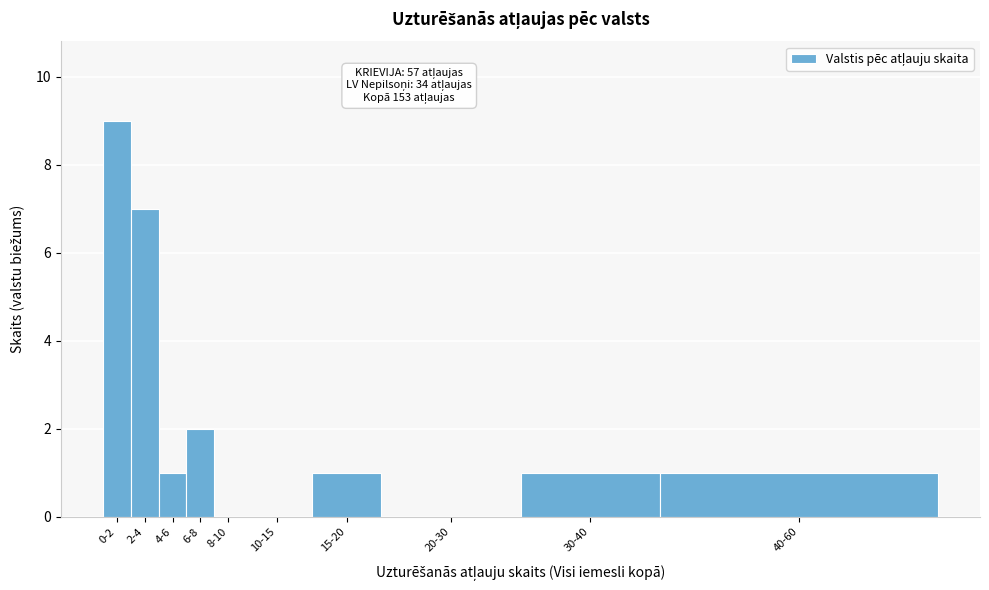

Reading left to right, extract all data points from this chart.

0-2=9	2-4=7	4-6=1	6-8=2	8-10=0	10-15=0	15-20=1	20-30=0	30-40=1	40-60=1